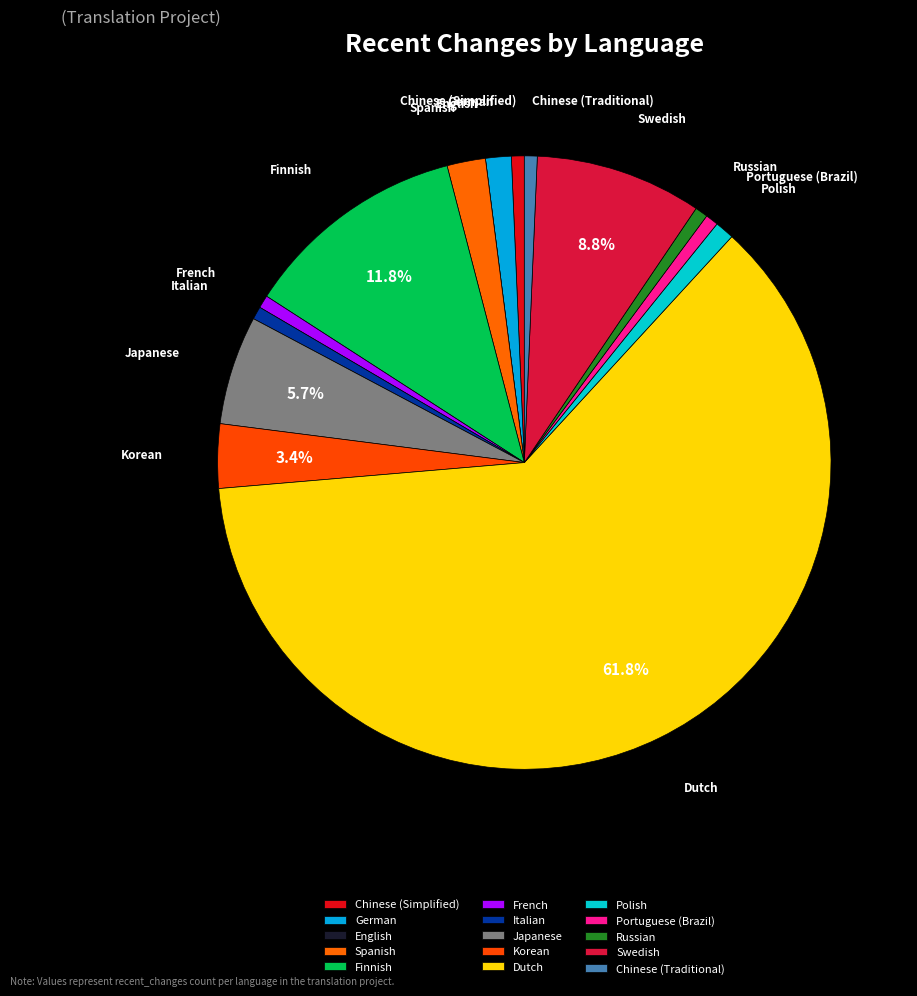

To the nearest percent, what is the combined percentage of Italian and German?

2%